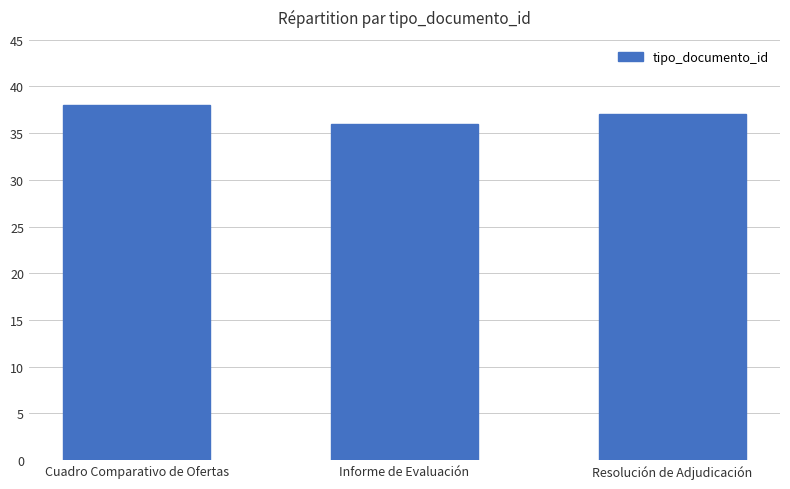

The chart shows a value of 21 at Informe de Evaluación. True or false?

False